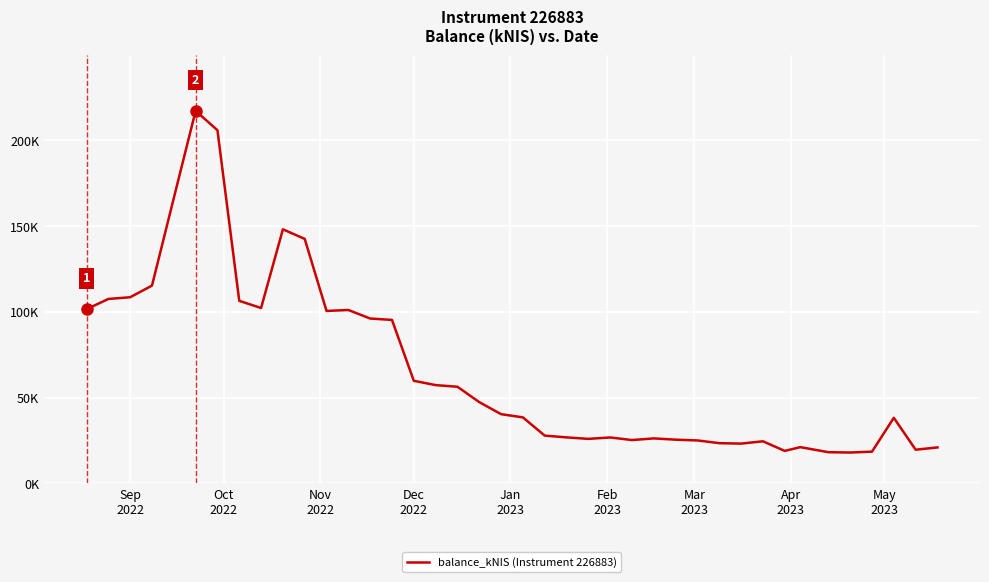

Does the chart display data point markers on the line(s)?

No